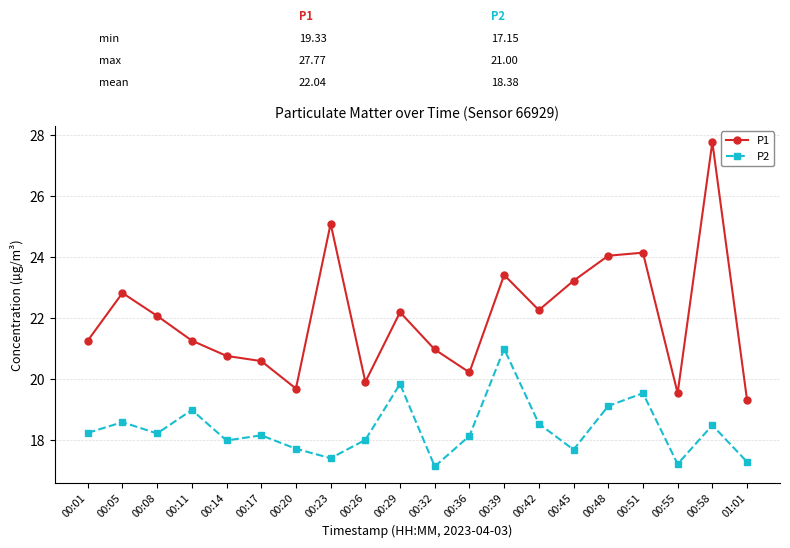

Where is the first local maximum for P2?

00:05